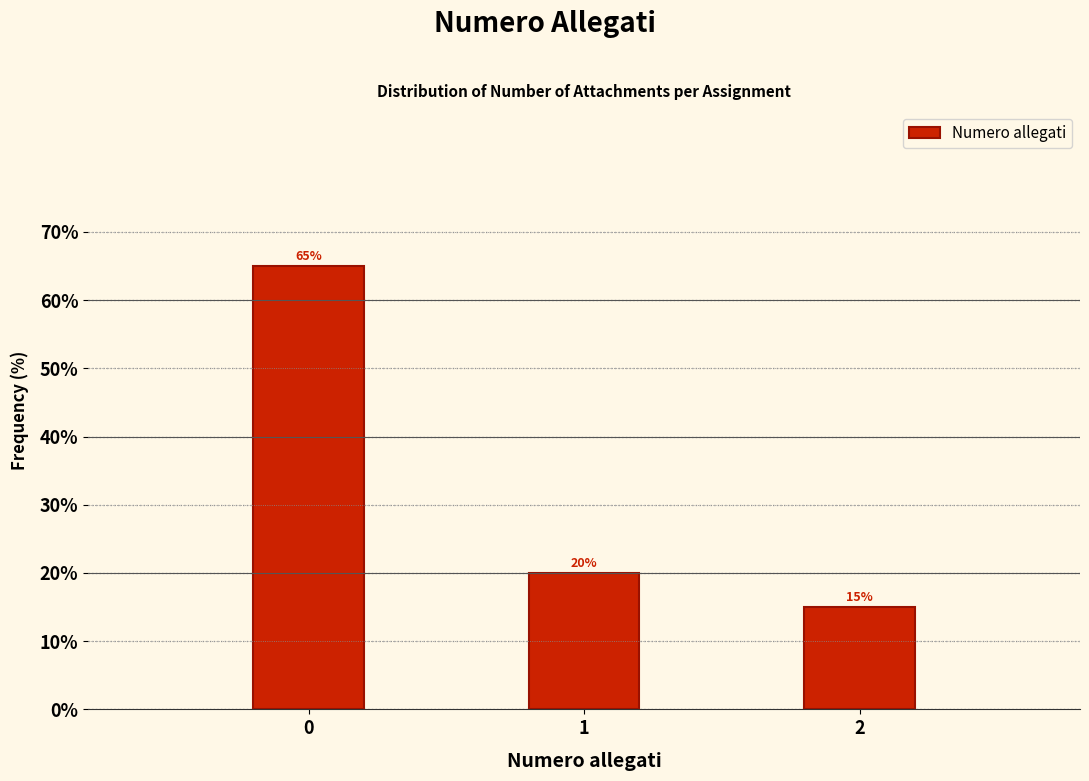

Reading right to left, what are all the values shown in this chart?

2=15	1=20	0=65